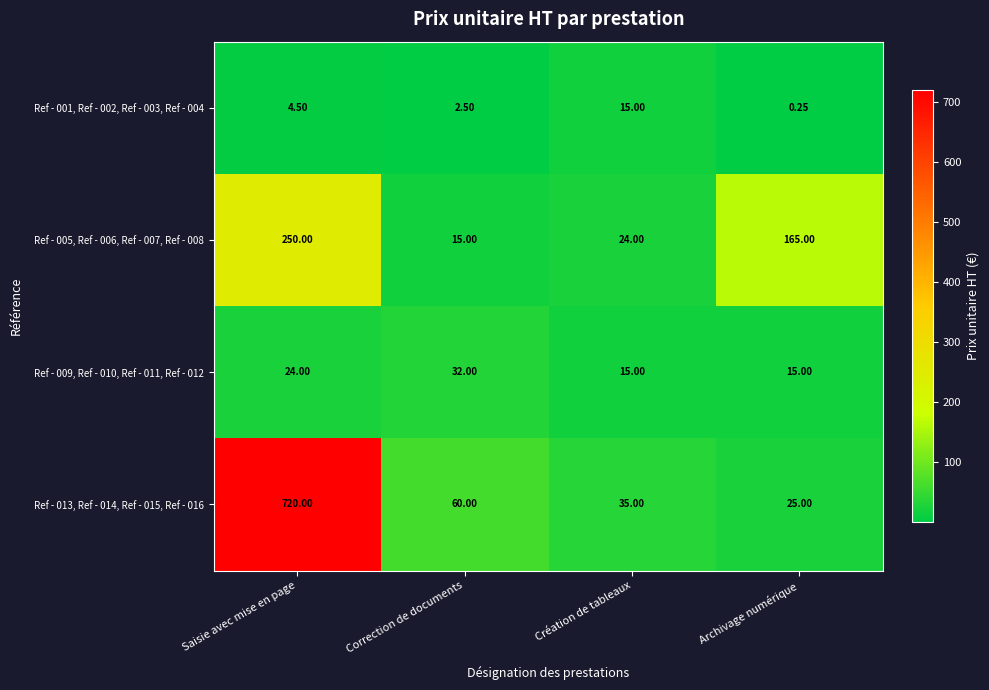

Is the value of Ref - 001, Ref - 002, Ref - 003, Ref - 004 at Saisie avec mise en page greater than the value of Ref - 005, Ref - 006, Ref - 007, Ref - 008 at Création de tableaux?

No